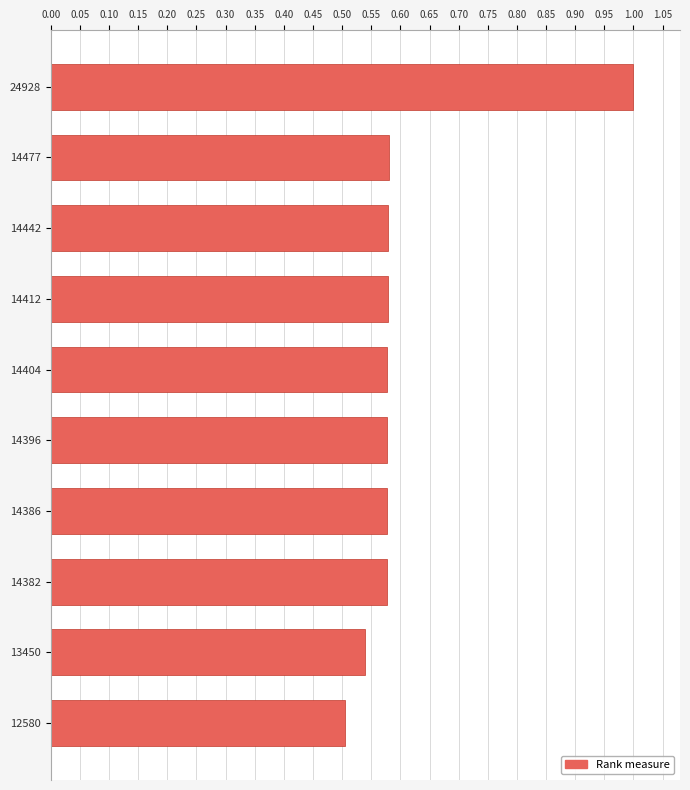

Where is the data nearest to the value 0?

12580